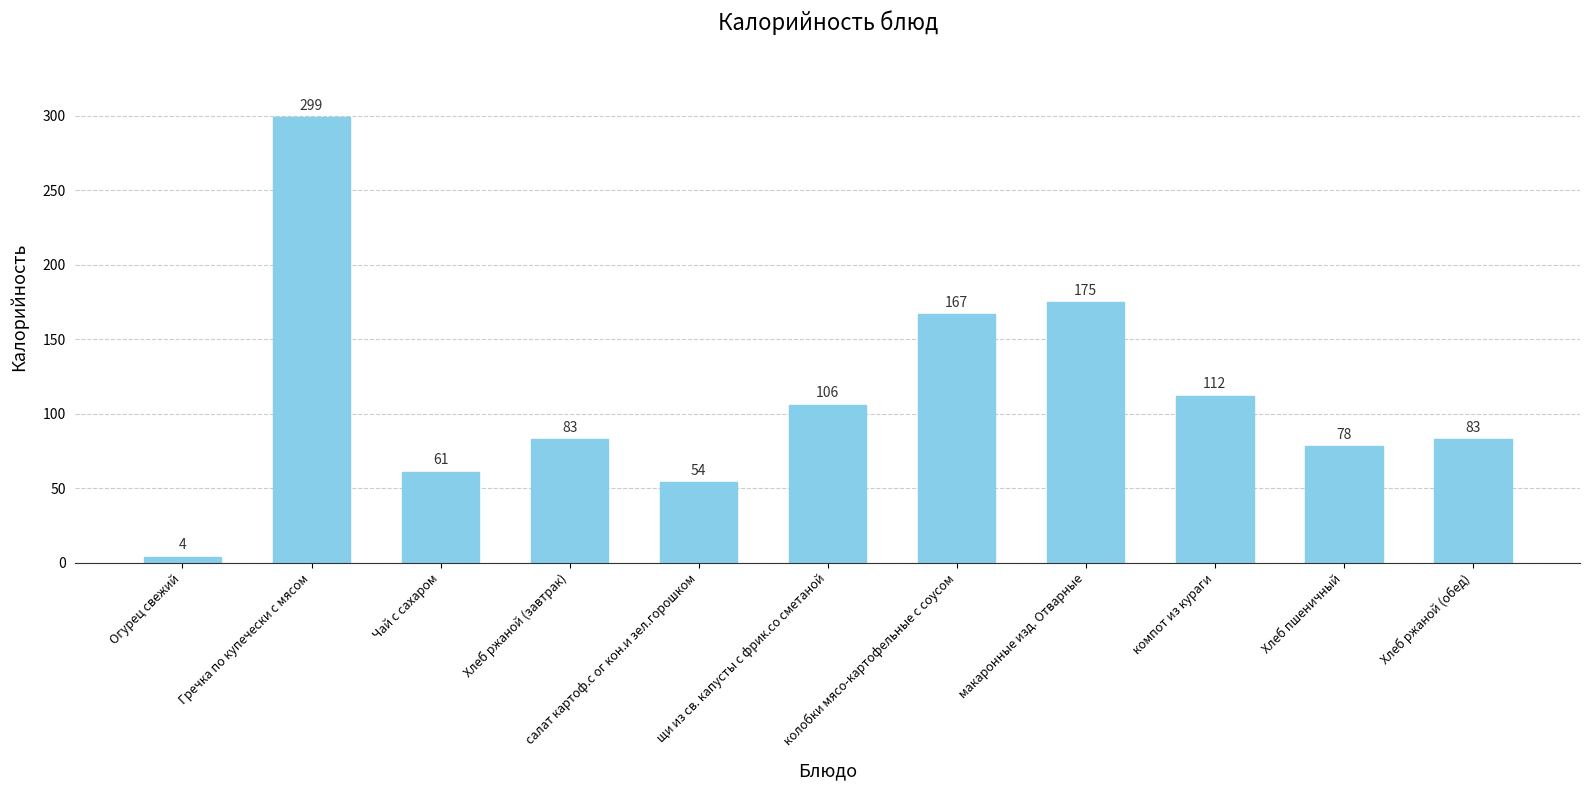

The chart shows a value of 61 at Чай с сахаром. True or false?

True